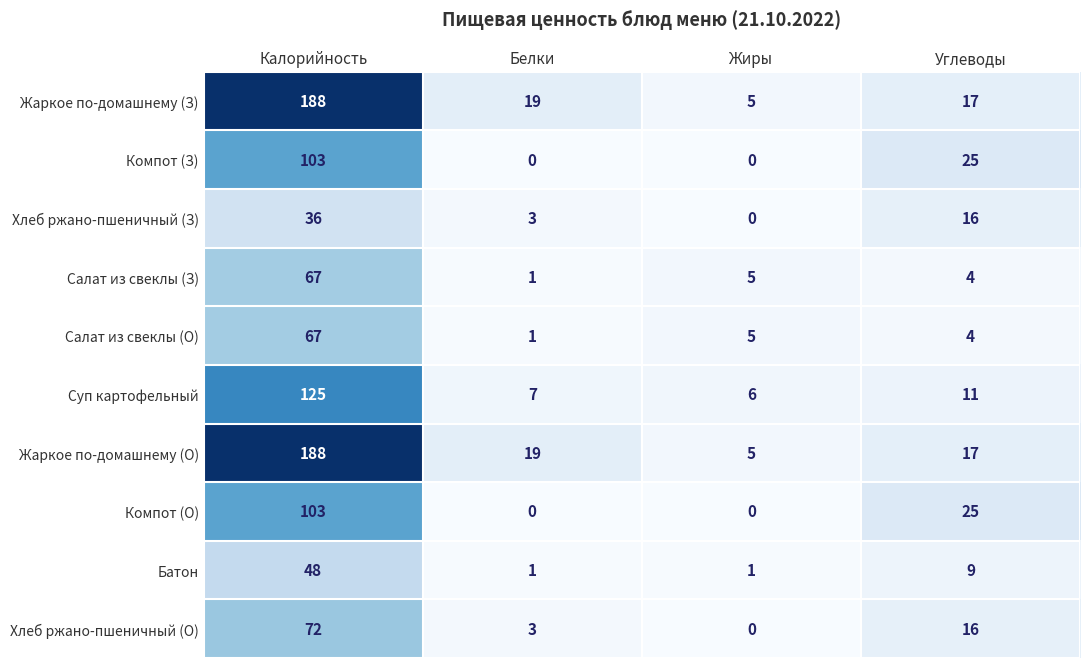

Rank the categories by Жаркое по-домашнему (О) value from lowest to highest.

Жиры, Углеводы, Белки, Калорийность